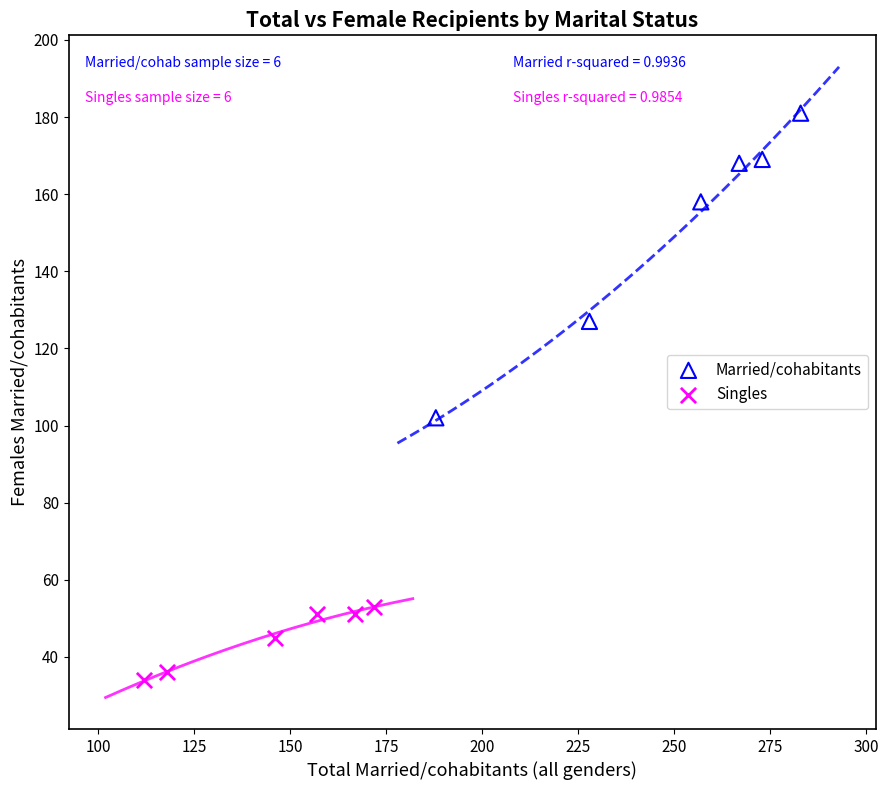

What are all the series names shown in the legend?

Married/cohabitants, Singles